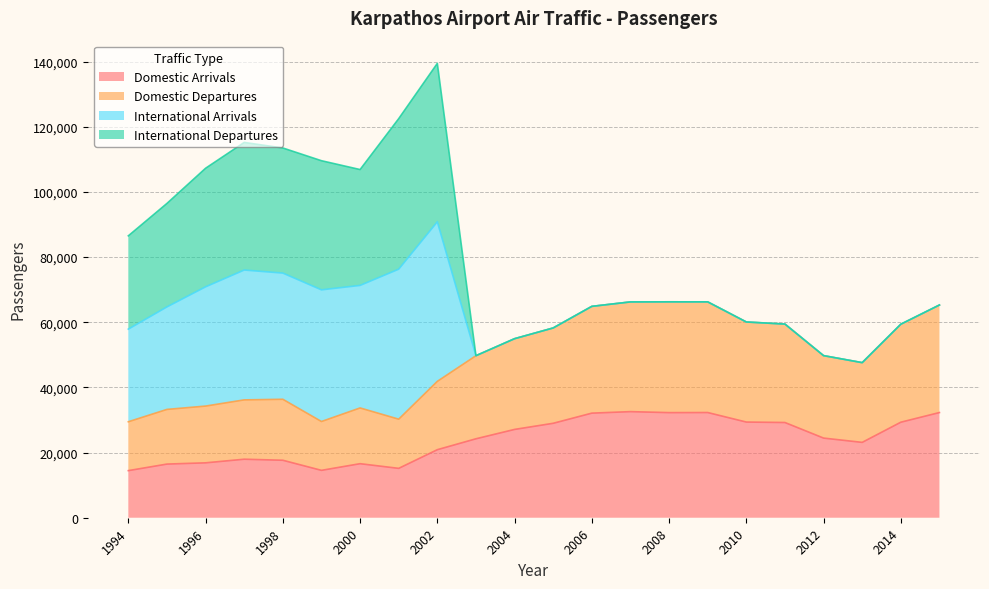

True or false: Domestic Departures and Domestic Arrivals intersect in this chart.

False